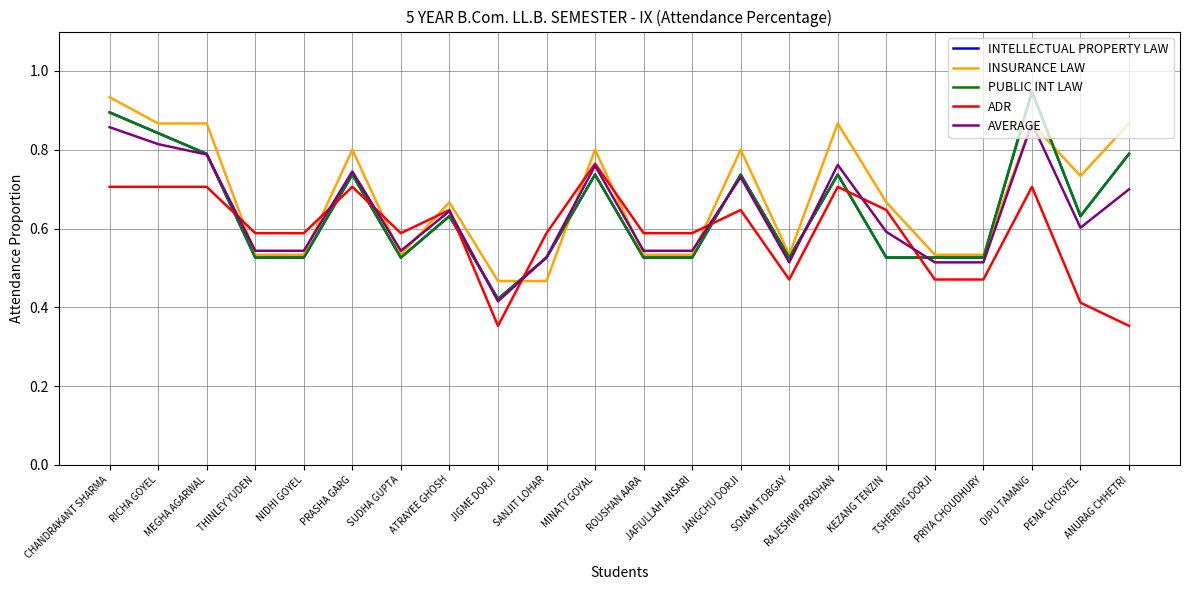

Does the chart have visible grid lines?

Yes